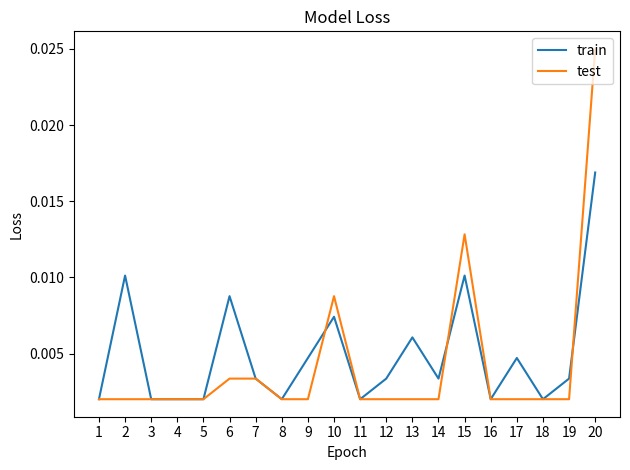

Which category has the highest value in the test series?

20